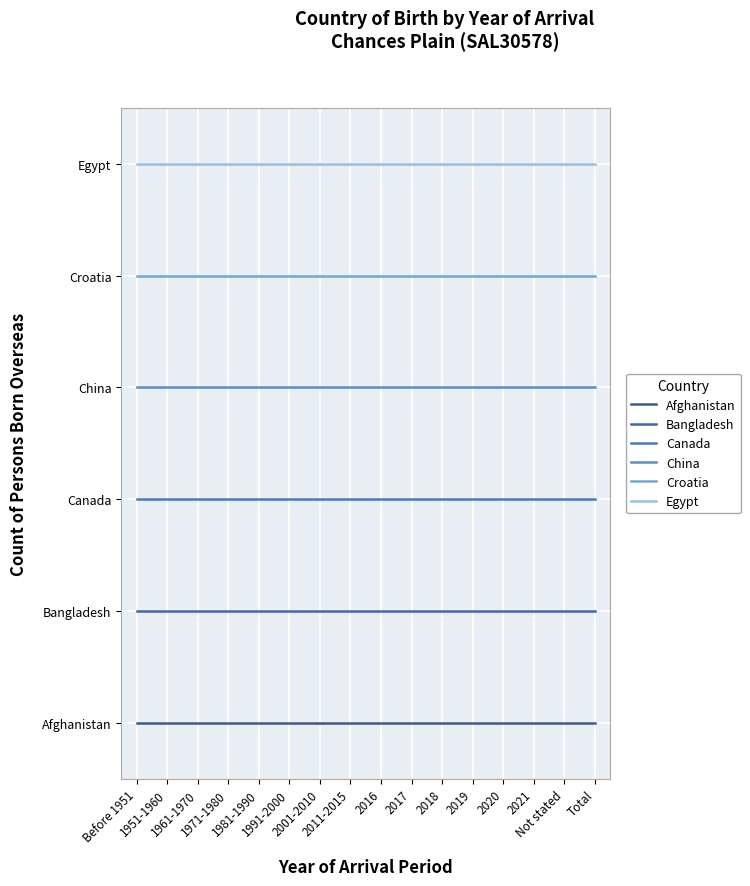

What is the difference between the highest and lowest values at Not stated?

5